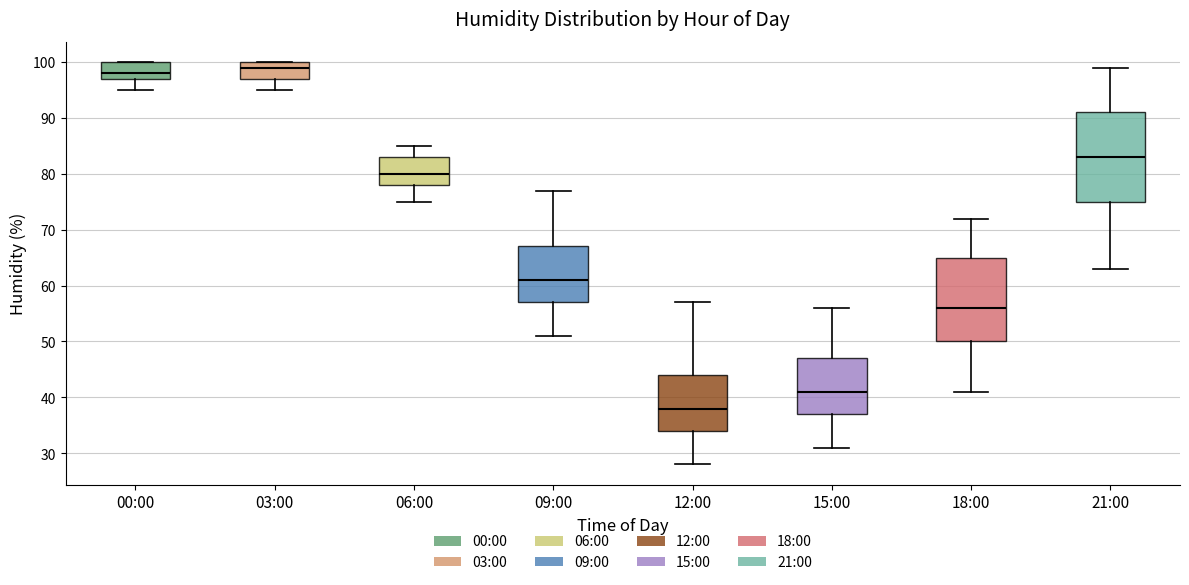

Which box's median line is the highest?

03:00